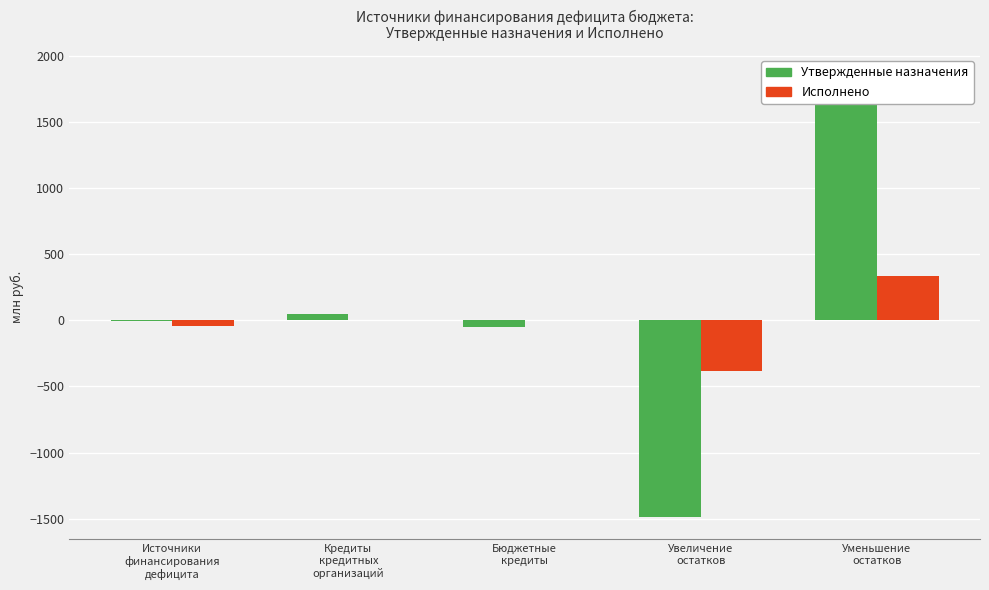

Reading left to right, list all the values displayed in this chart.

Утвержденные бюджетные назначения: Источники
финансирования
дефицита=-3.2	Кредиты
кредитных
организаций=49.6	Бюджетные
кредиты=-52.8	Увеличение
остатков=-1489.5	Уменьшение
остатков=1837.8
Исполнено: Источники
финансирования
дефицита=-43.9	Кредиты
кредитных
организаций=0.0	Бюджетные
кредиты=0.0	Увеличение
остатков=-380.2	Уменьшение
остатков=336.4